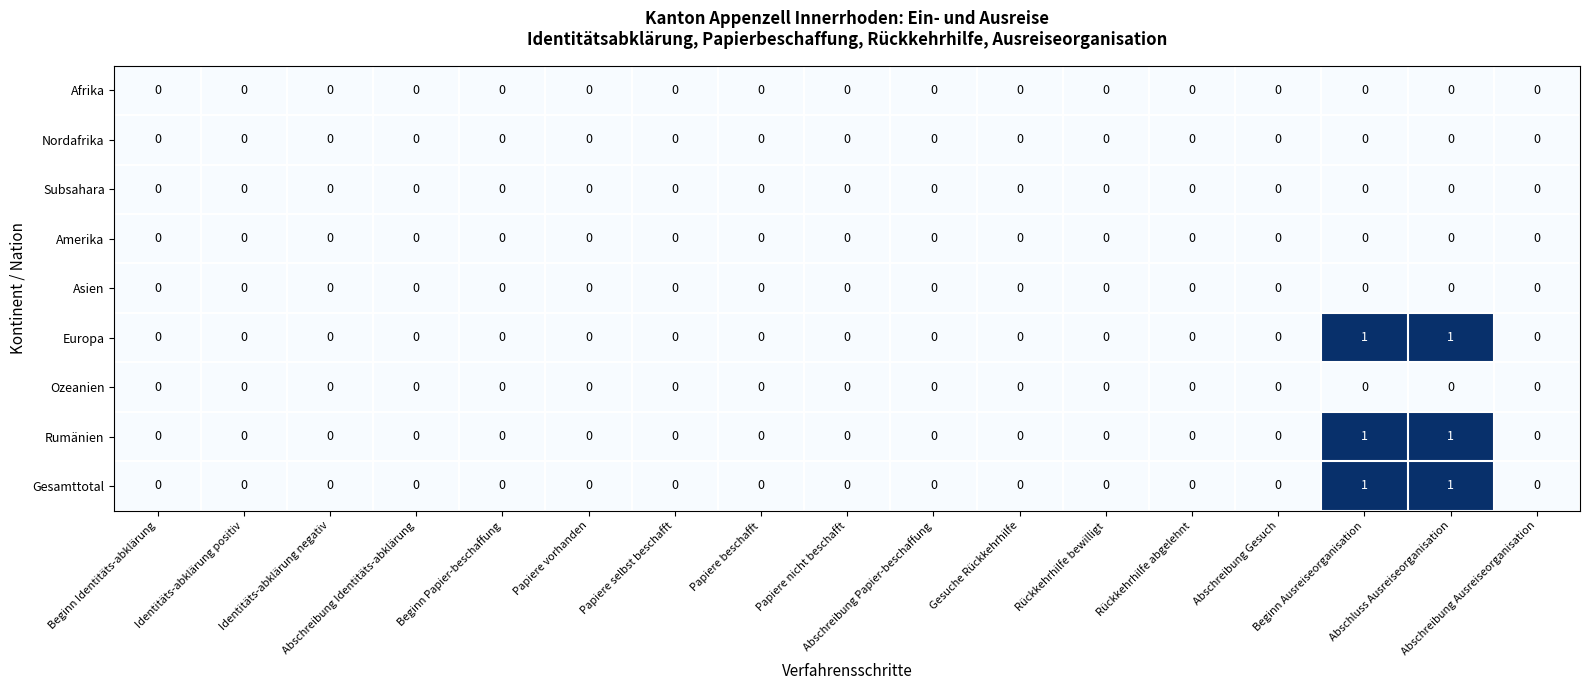

How many Gesamttotal values are between 0 and 1?

17